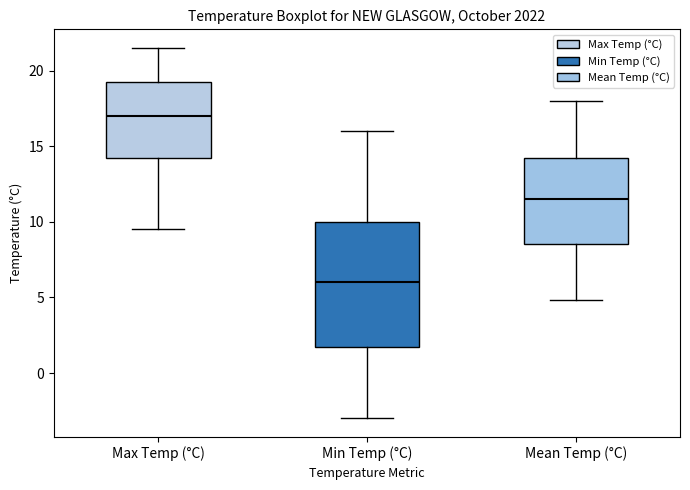

Where is the lower edge of the box for Max Temp (°C) on the y-axis? The values are not printed on the chart, so give them approximately, as read against the axis.

14.5